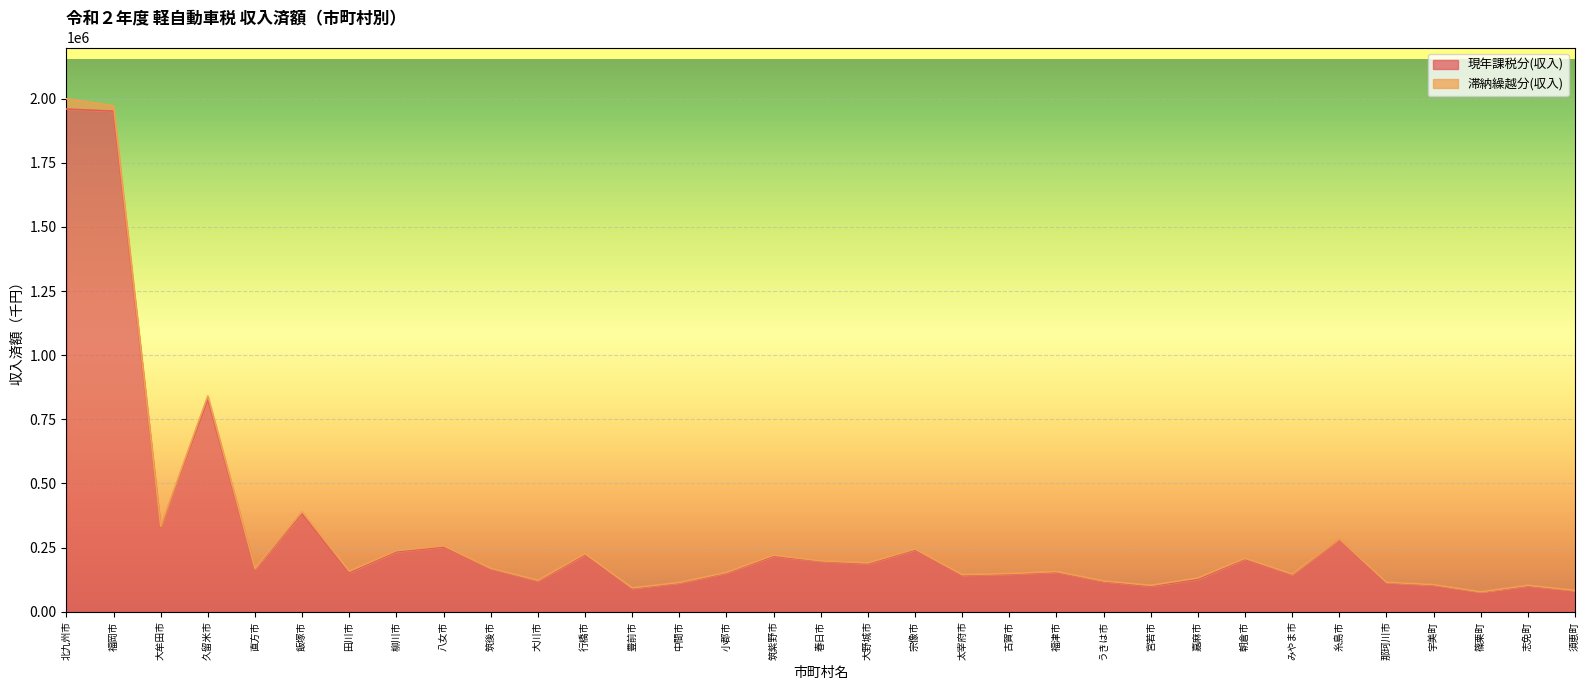

Which category has the lowest value across all series?

篠栗町